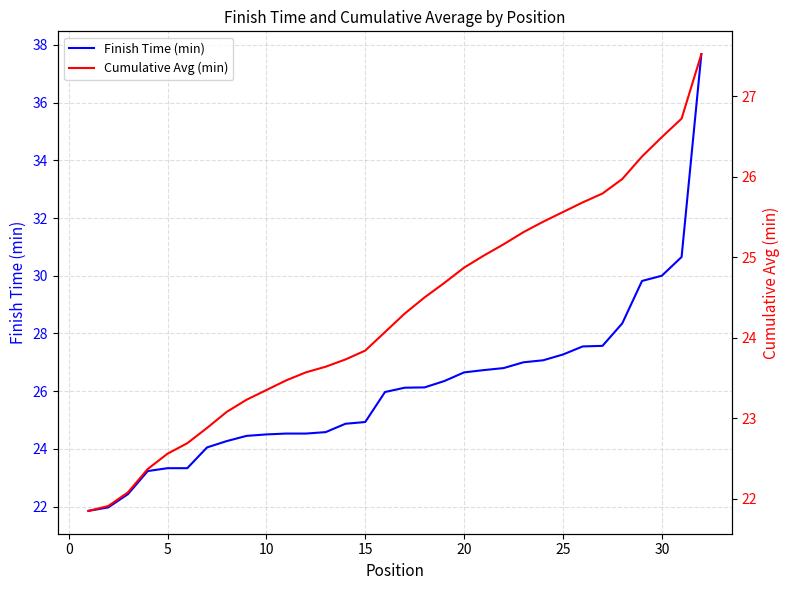

Does the chart have visible grid lines?

Yes